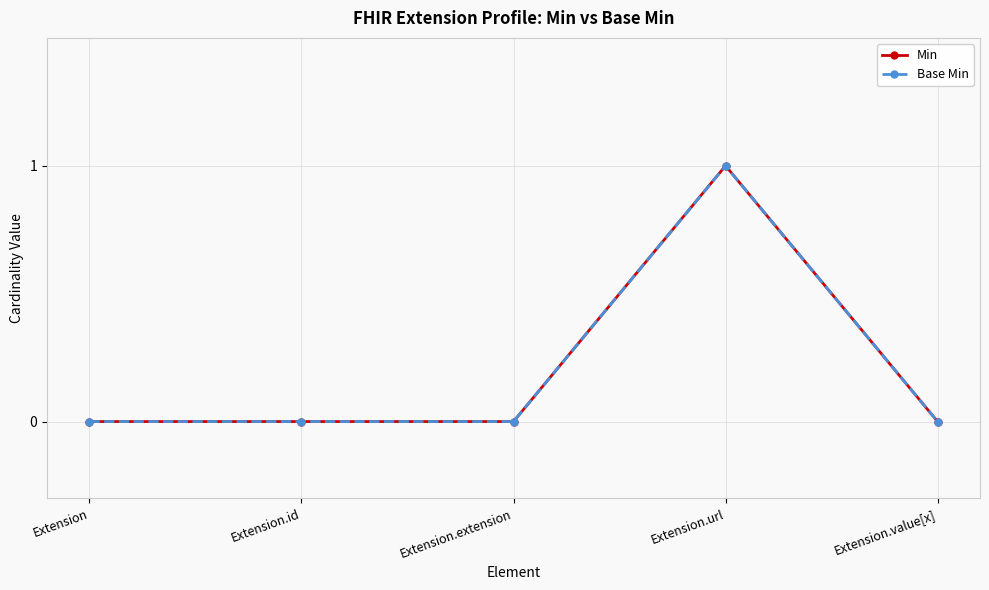

Reading left to right, transcribe all the data shown in this chart.

Min: Extension=0	Extension.id=0	Extension.extension=0	Extension.url=1	Extension.value[x]=0
Base Min: Extension=0	Extension.id=0	Extension.extension=0	Extension.url=1	Extension.value[x]=0